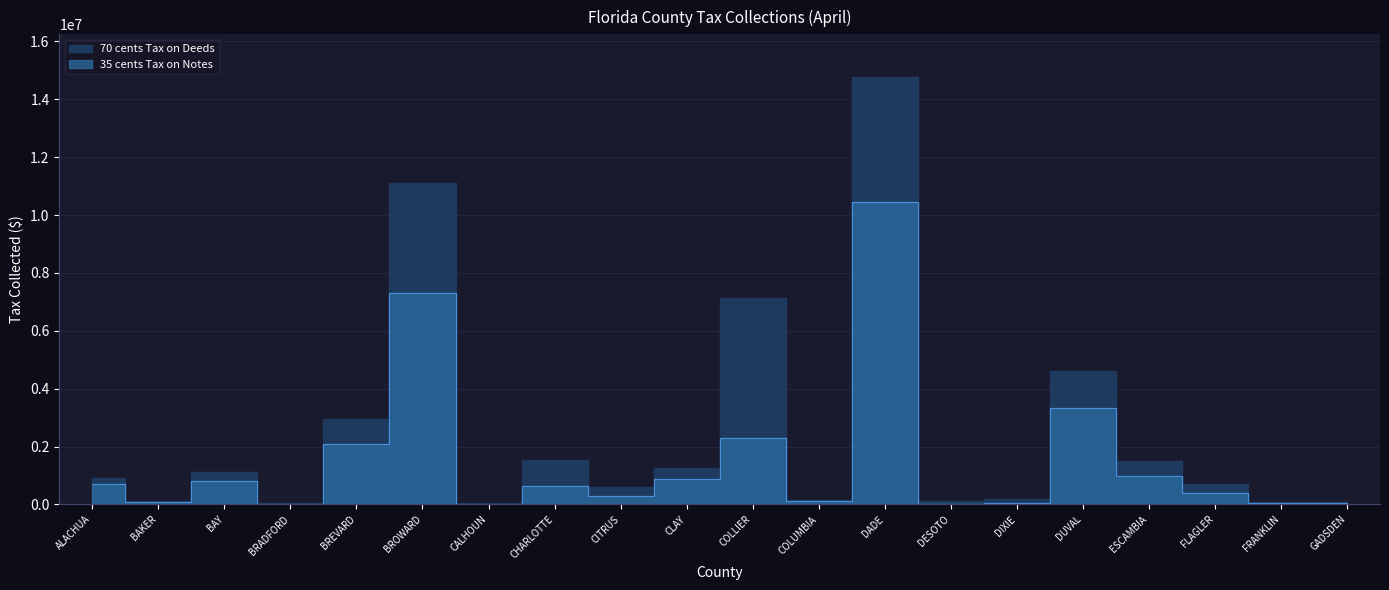

In 35 cents Tax on Notes, how many points are lower than both neighbors (excluding endpoints)?

7